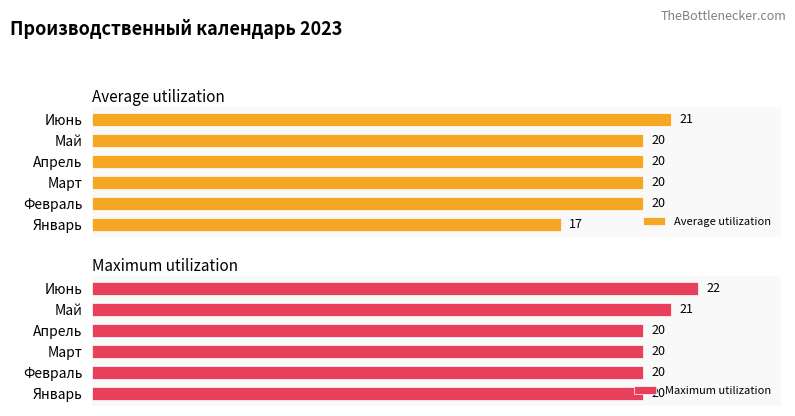

Which category has the highest value in the Average utilization series?

Июнь